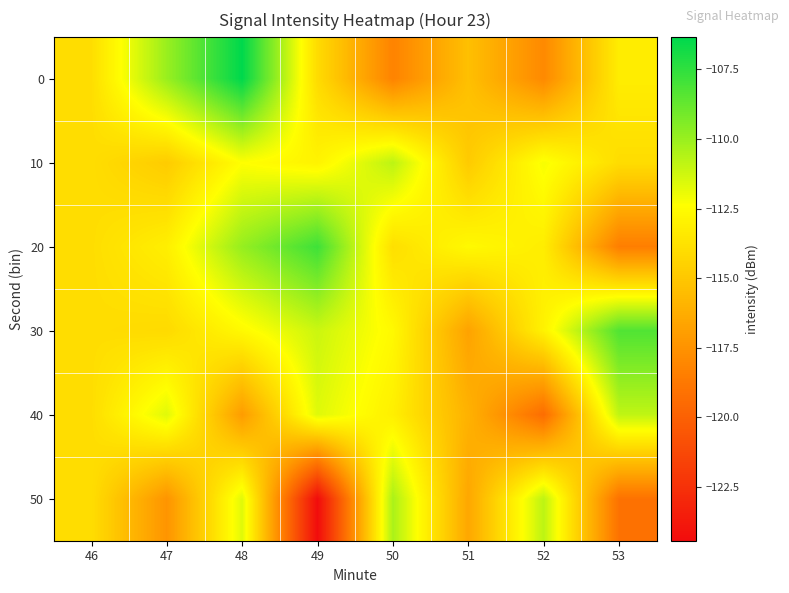

At which category is the sum across all series the highest?

48